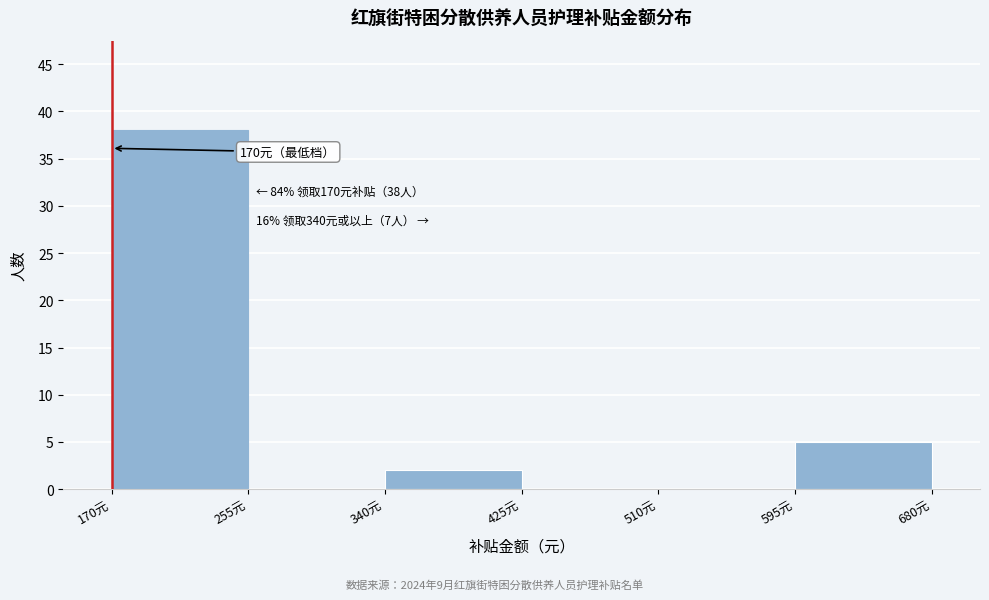

Over which range of the x-axis is the bar tallest?

170 to 255